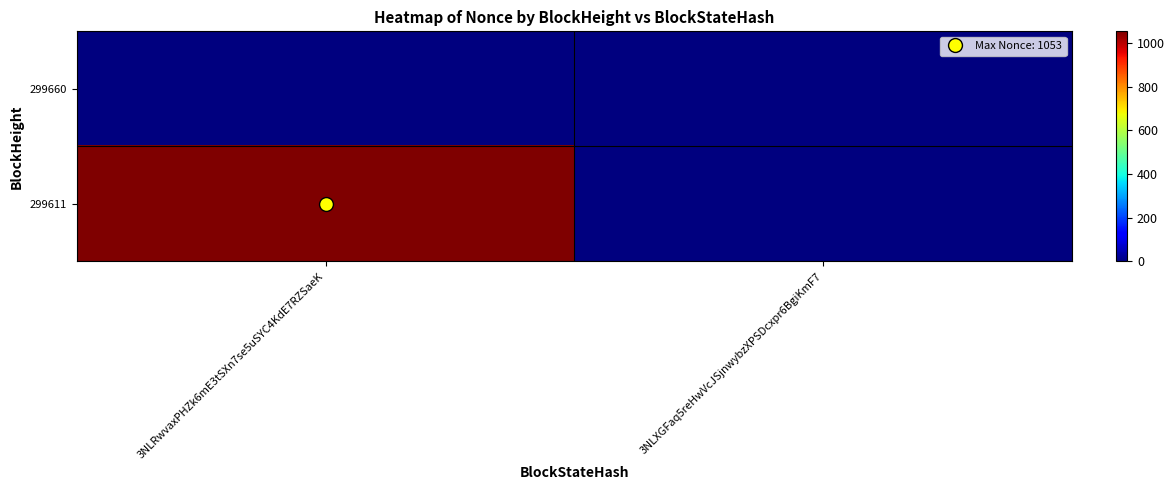

What is the total value across all series at 3NLRwvaxPHZk6mE3tSXn7se5uSYC4KdE7RZSaeK?

1053